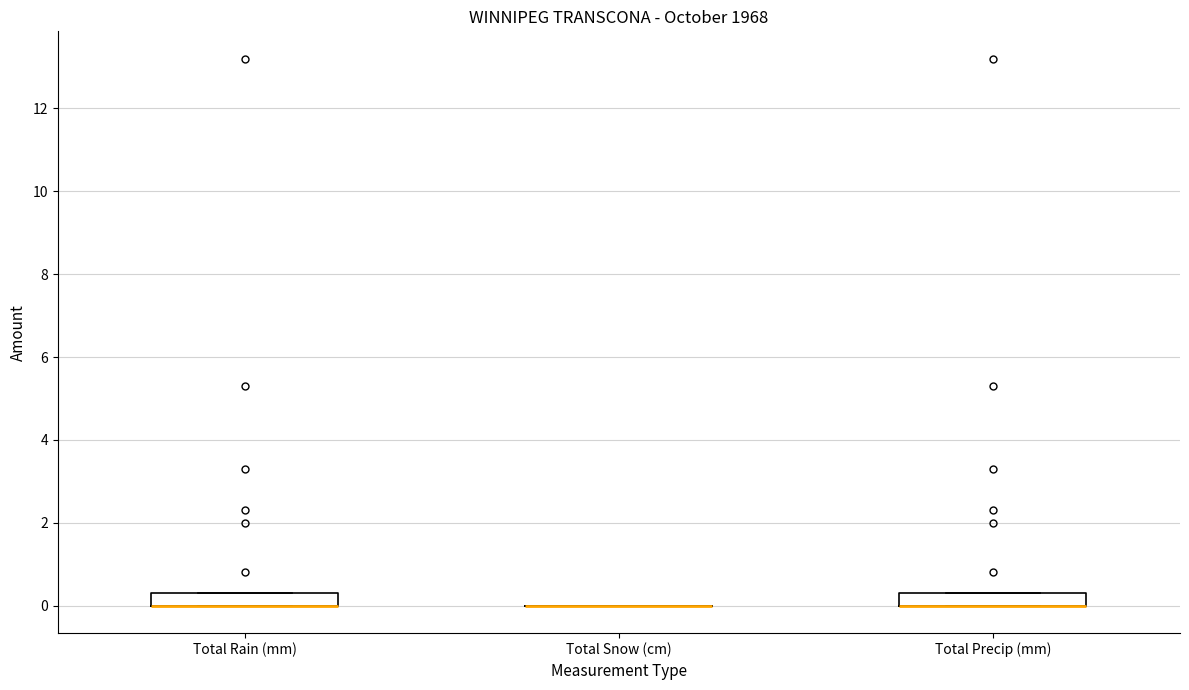

Where is the lower edge of the box for Total Precip (mm) on the y-axis? The values are not printed on the chart, so give them approximately, as read against the axis.

0.0